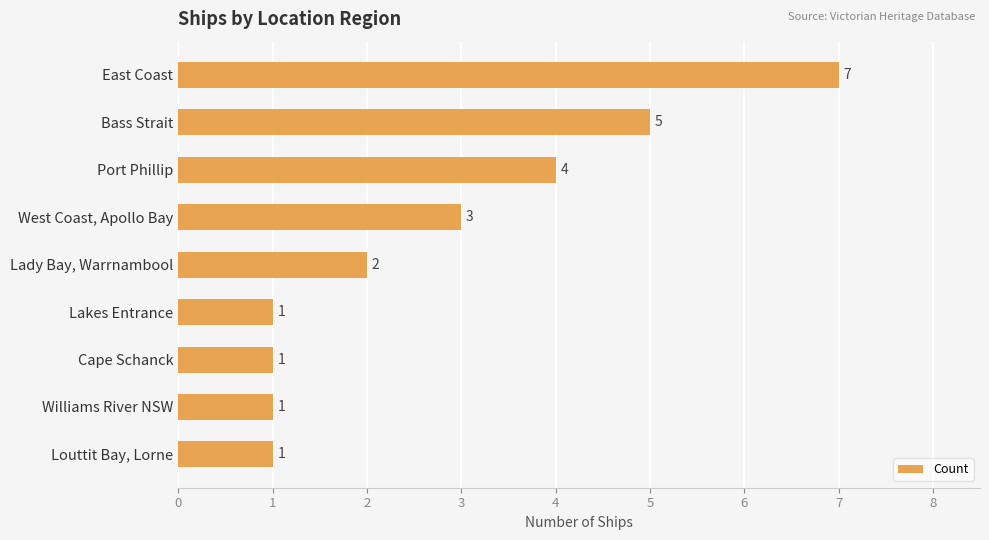

What is the sum of all values?

25